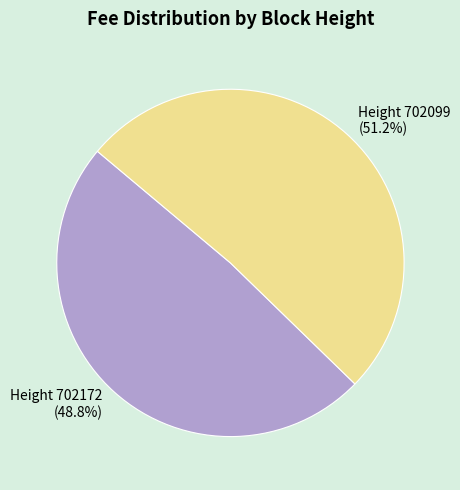

What portion of the pie excludes Height 702172 (48.8%)?

51.2%